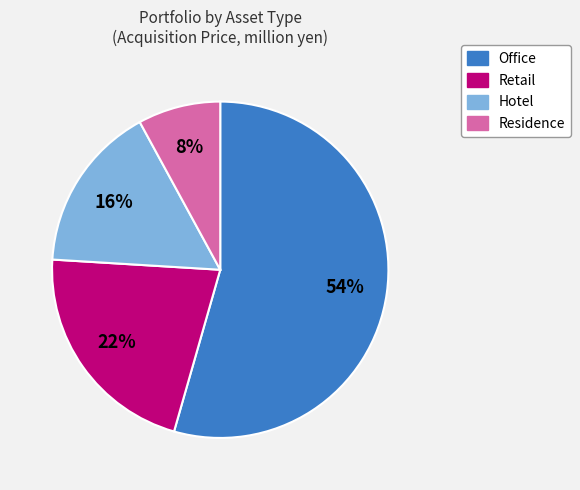

What percentage is the Residence slice, to the nearest percent?

8%